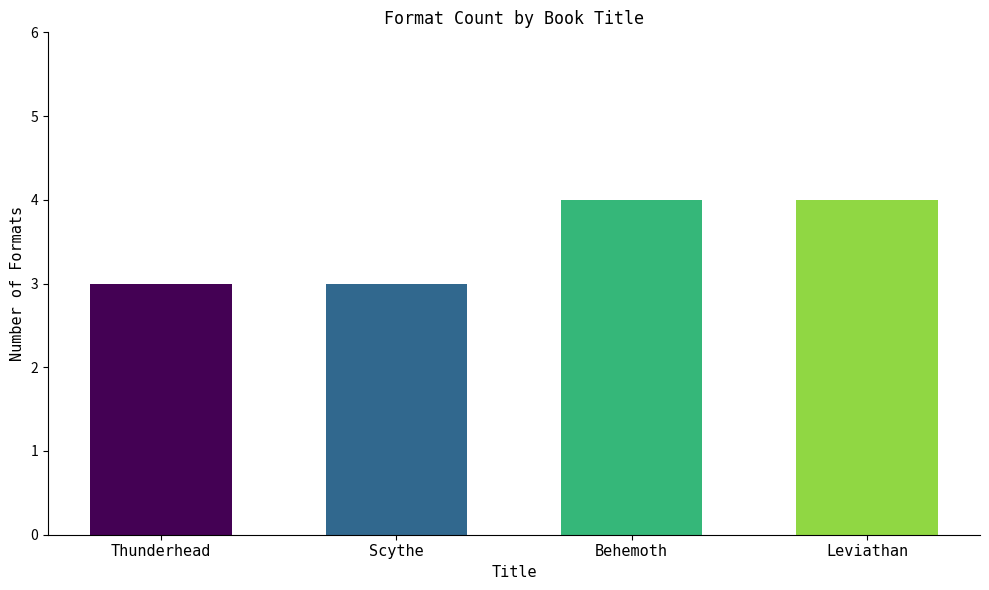

Reading left to right, transcribe all the data shown in this chart.

Thunderhead=3	Scythe=3	Behemoth=4	Leviathan=4